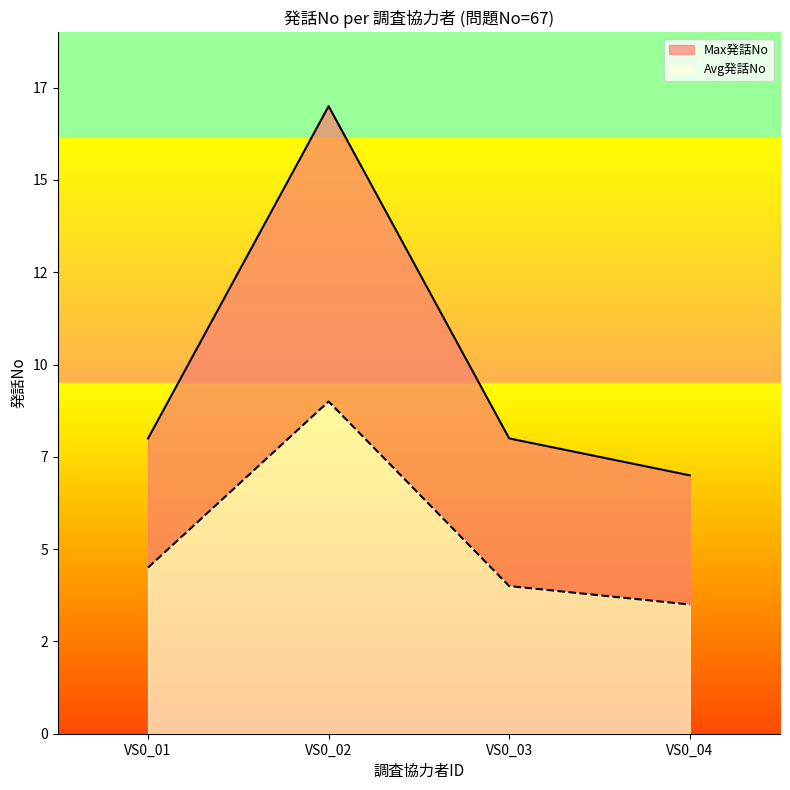

Does the chart display data point markers on the line(s)?

No